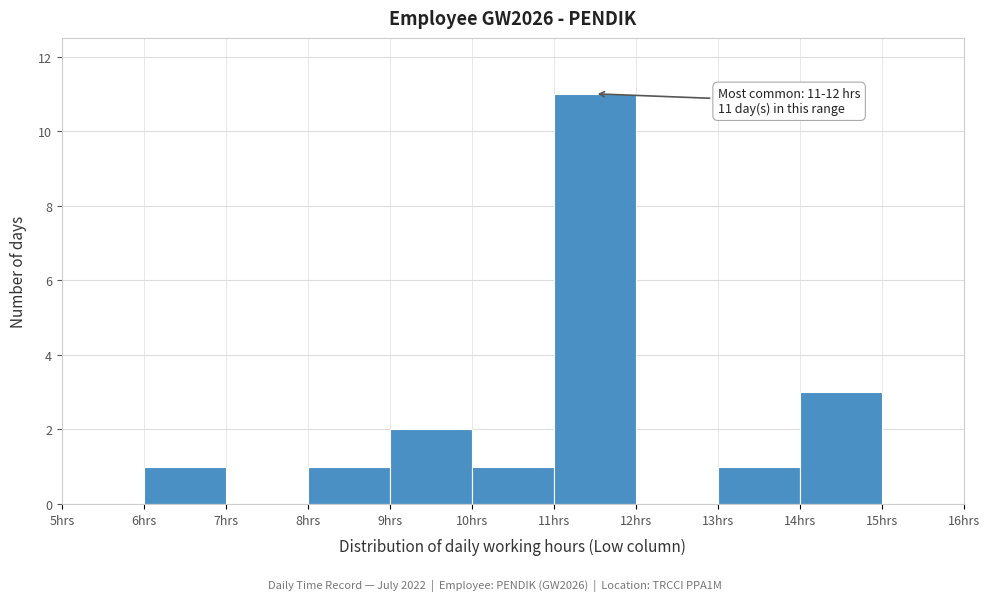

Over which range of the x-axis is the bar tallest?

11 to 12